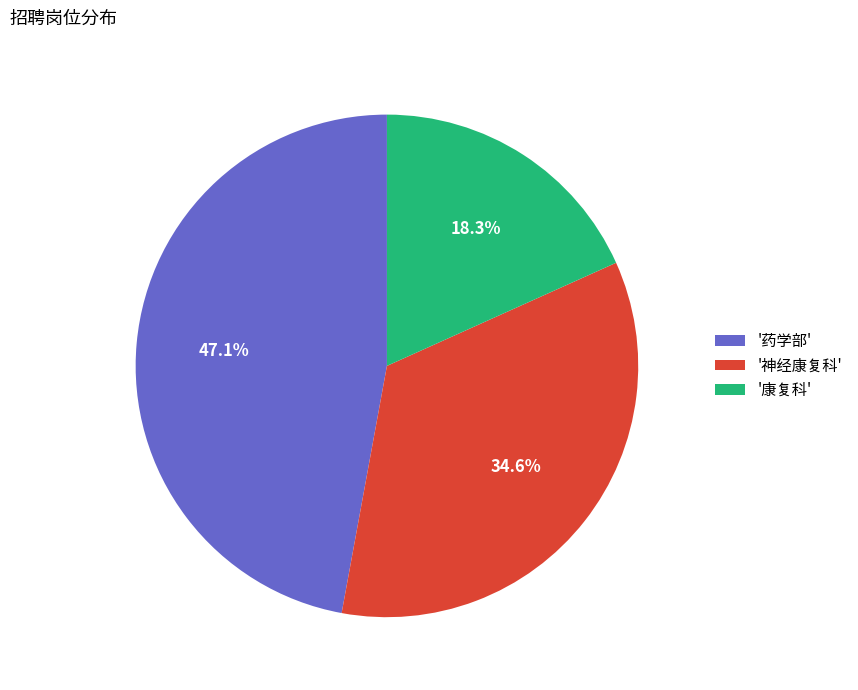

What is the ratio of the value at '药学部' to the value at '神经康复科'?

1.4